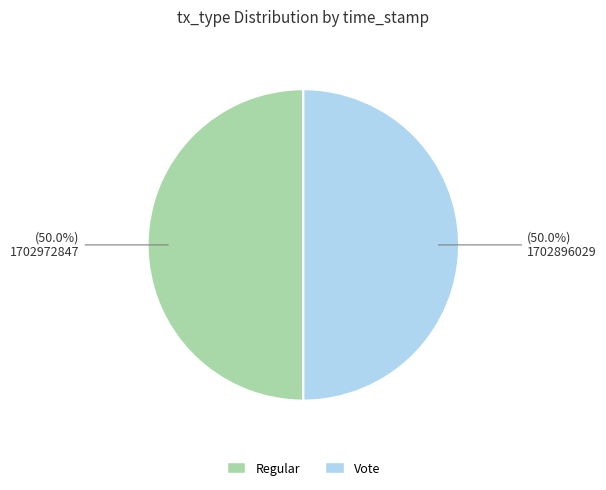

Approximately how many times larger is the value at Vote compared to Regular?

1.0